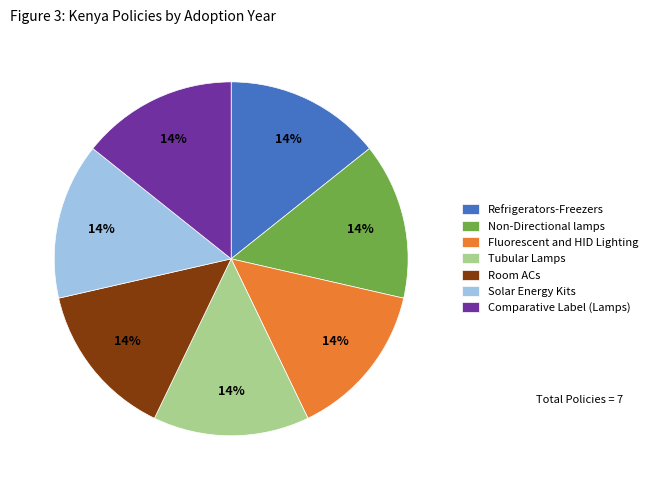

To the nearest percent, what percentage of the pie is Tubular Lamps?

14%